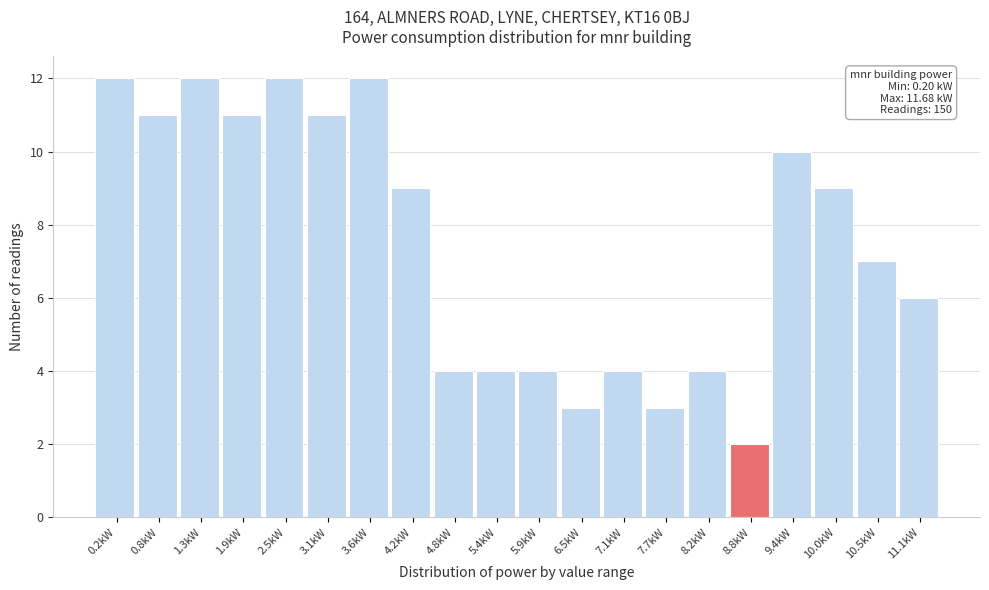

Reading left to right, list all the values displayed in this chart.

12	11	12	11	12	11	12	9	4	4	4	3	4	3	4	2	10	9	7	6